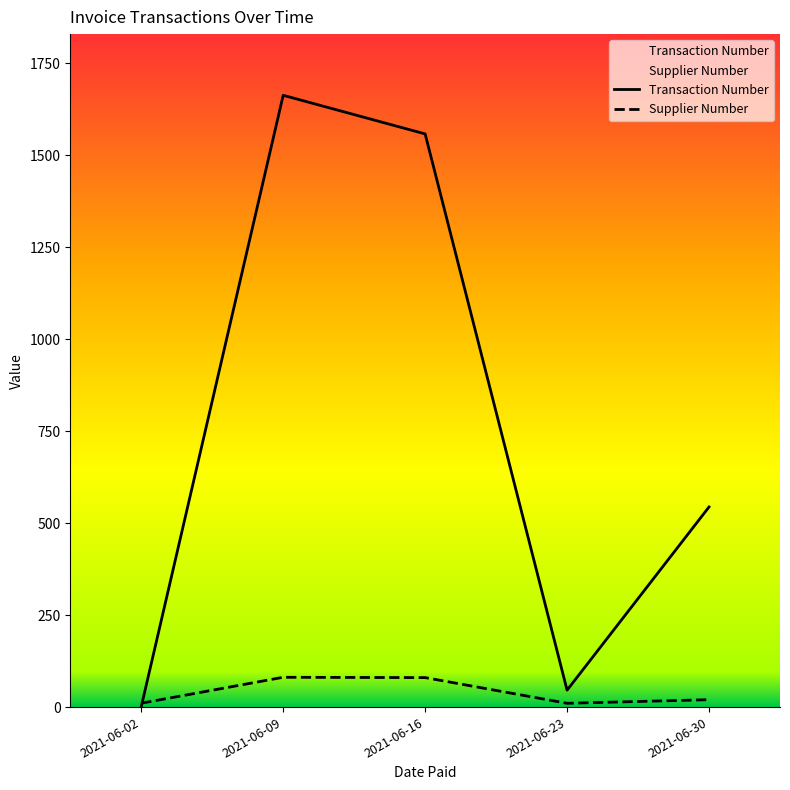

Between which two adjacent categories do Supplier Number and Transaction Number first intersect?

2021-06-02 and 2021-06-09